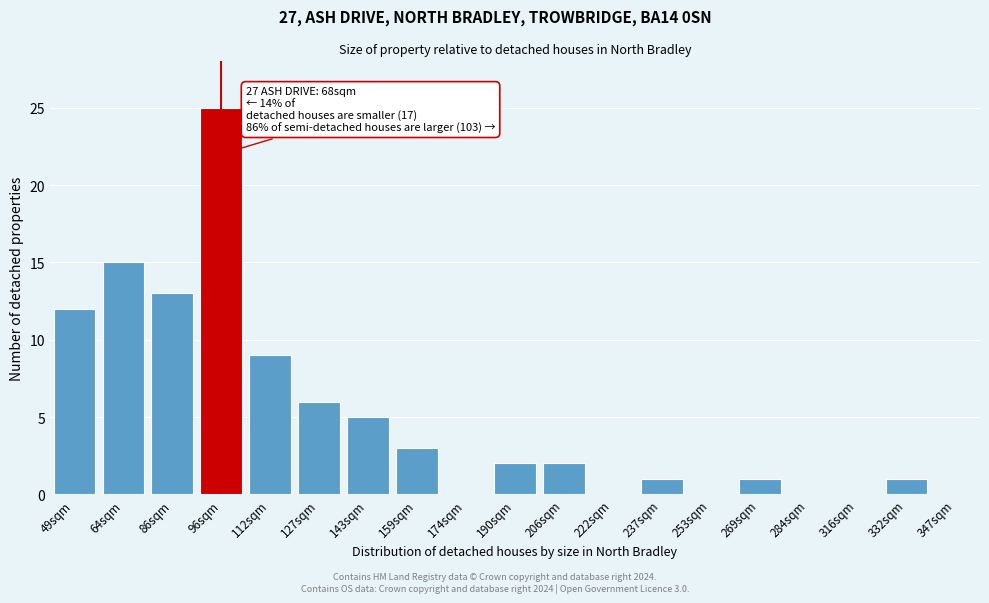

Reading left to right, transcribe all the data shown in this chart.

49sqm=12	64sqm=15	86sqm=13	96sqm=25	112sqm=9	127sqm=6	143sqm=5	159sqm=3	174sqm=0	190sqm=2	206sqm=2	222sqm=0	237sqm=1	253sqm=0	269sqm=1	284sqm=0	316sqm=0	332sqm=1	347sqm=0